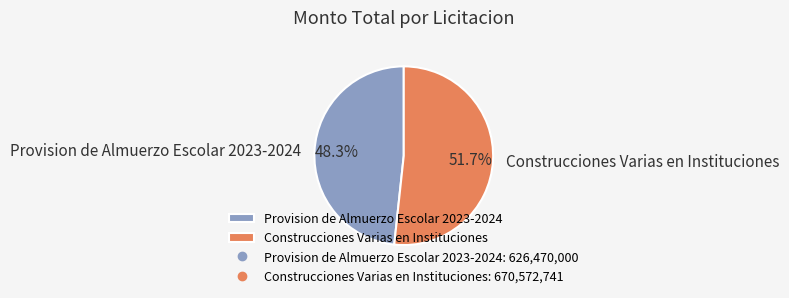

True or false: Construcciones Varias en Instituciones accounts for 52% of the total.

True